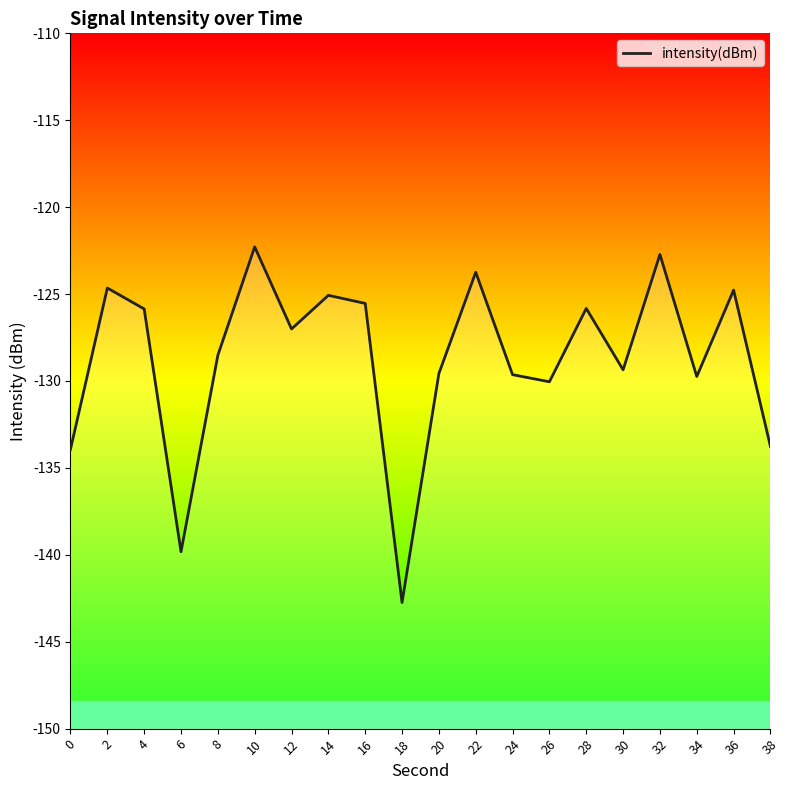

How many values exceed -127?

9